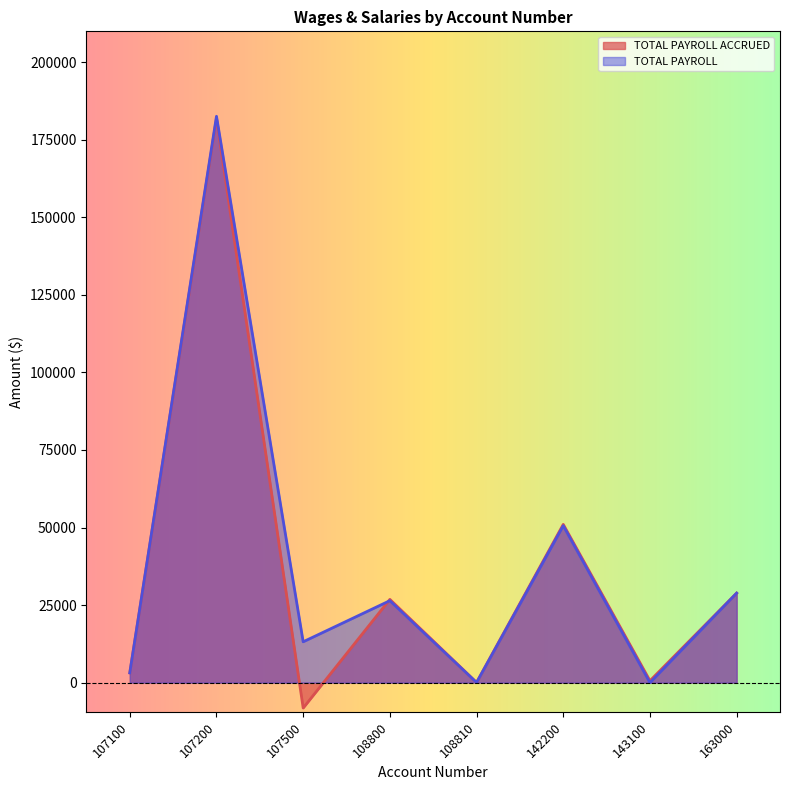

How many times do TOTAL PAYROLL and TOTAL PAYROLL ACCRUED cross each other?

1